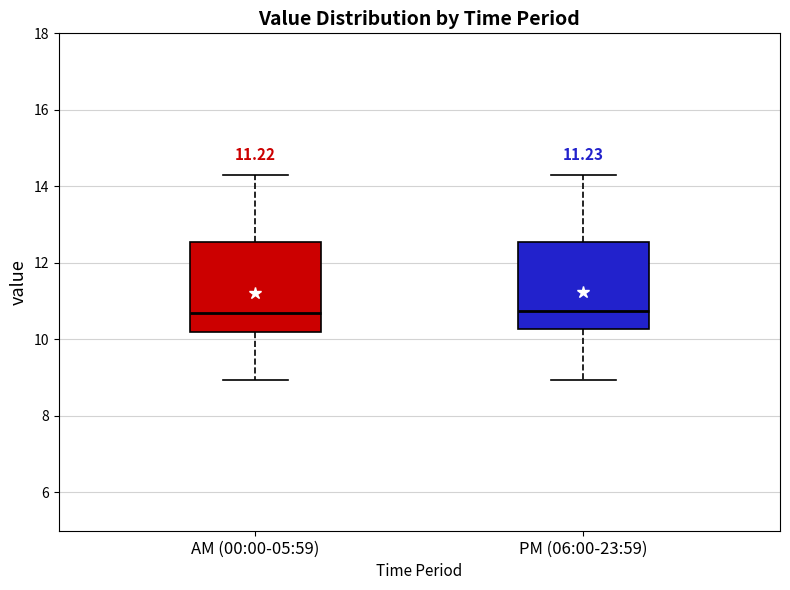

Where does the median line of the box for PM (06:00-23:59) sit on the y-axis? The values are not printed on the chart, so give them approximately, as read against the axis.

10.8